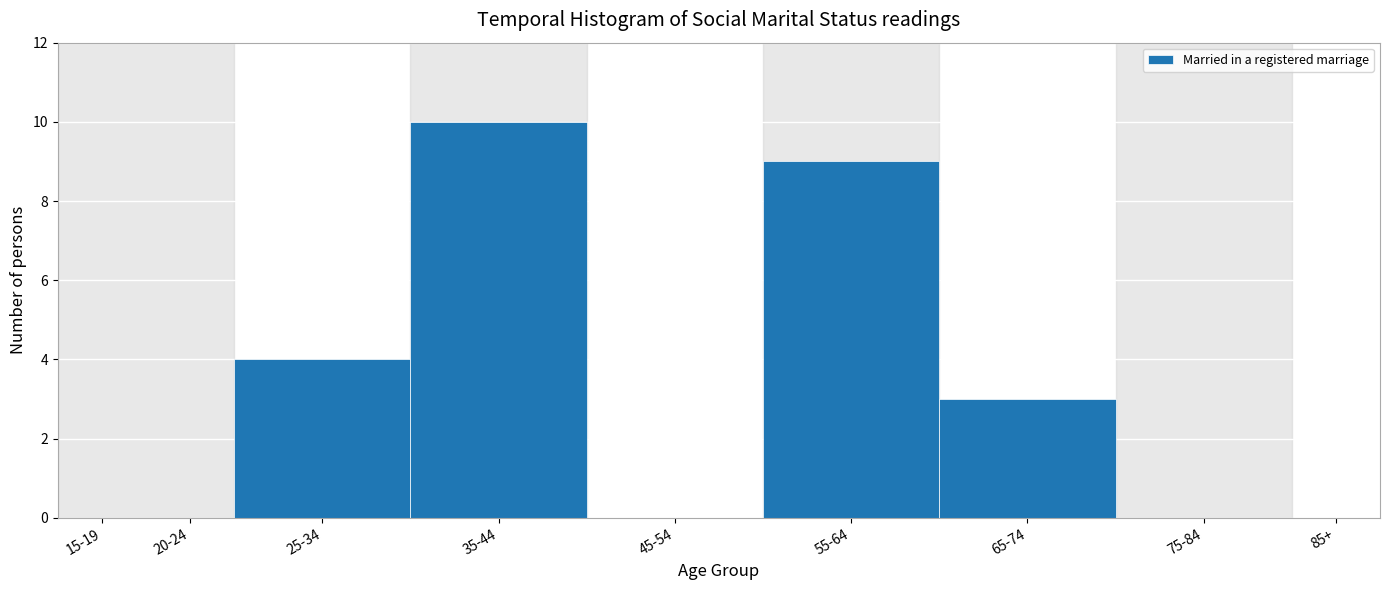

Reading left to right, extract all data points from this chart.

15-19=0	20-24=0	25-34=4	35-44=10	45-54=0	55-64=9	65-74=3	75-84=0	85+=0